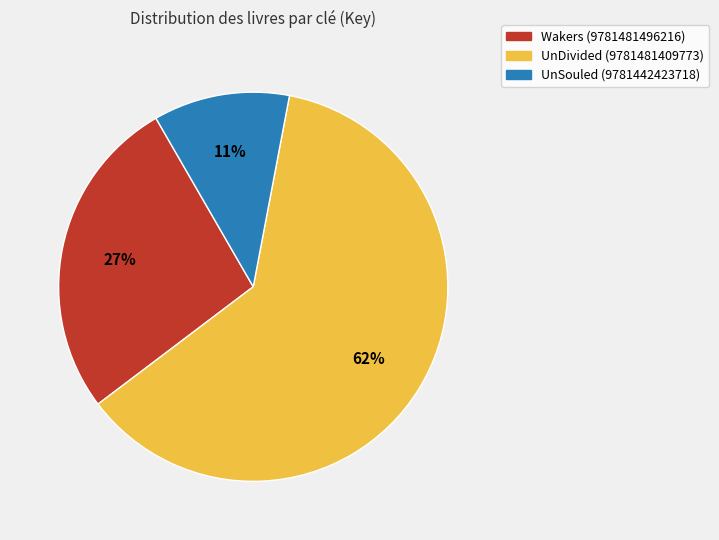

Do UnSouled (9781442423718) and UnDivided (9781481409773) together represent more than half of the pie?

Yes